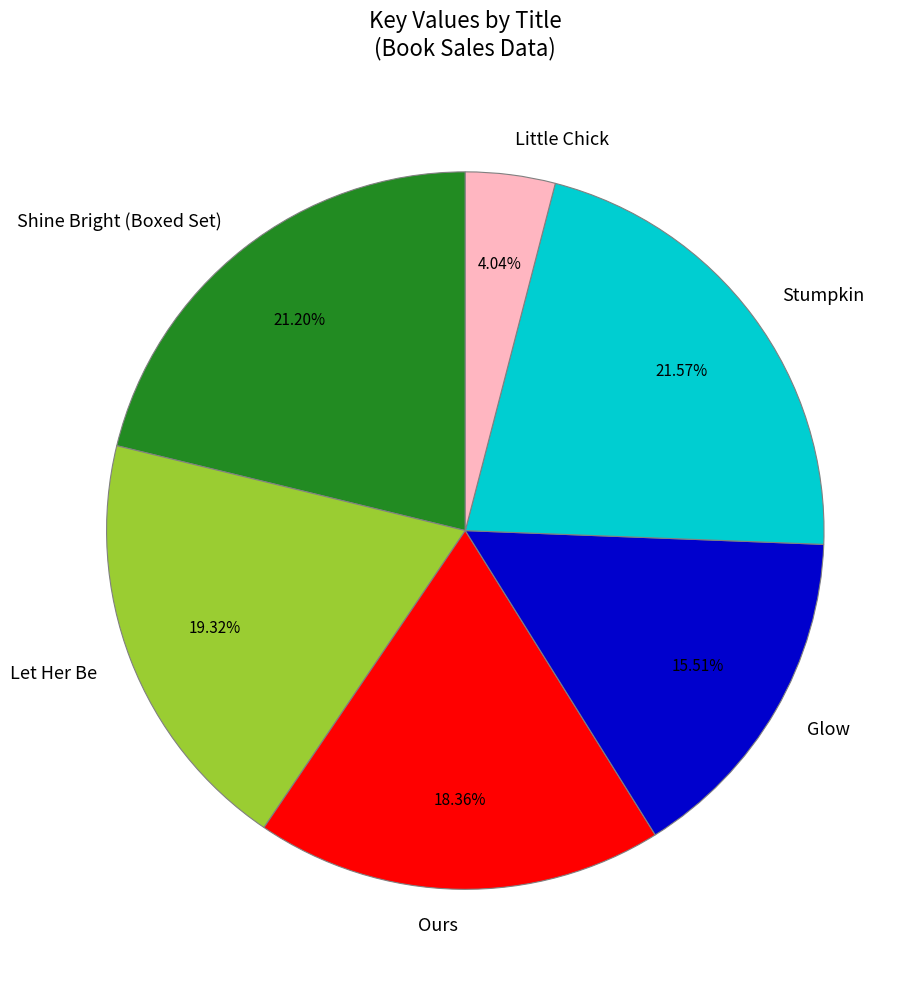

Does Let Her Be account for over 50% of the chart?

No